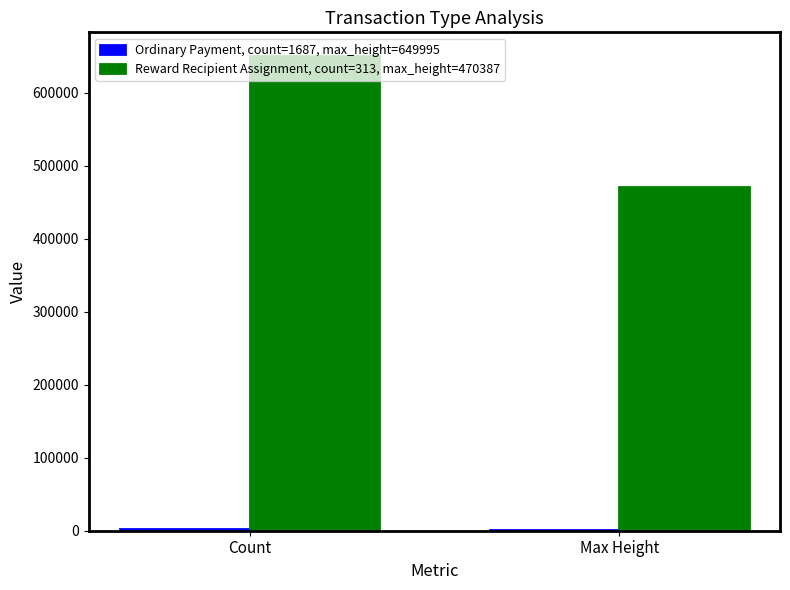

Which category has the highest value across all series?

Count